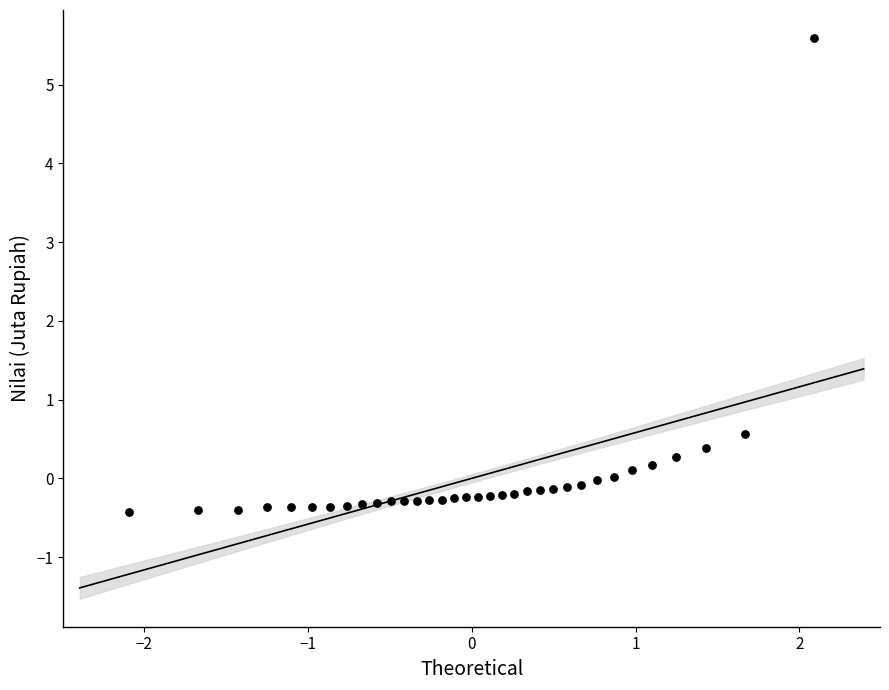

What is the range of Y values (max minus min)?

6.0